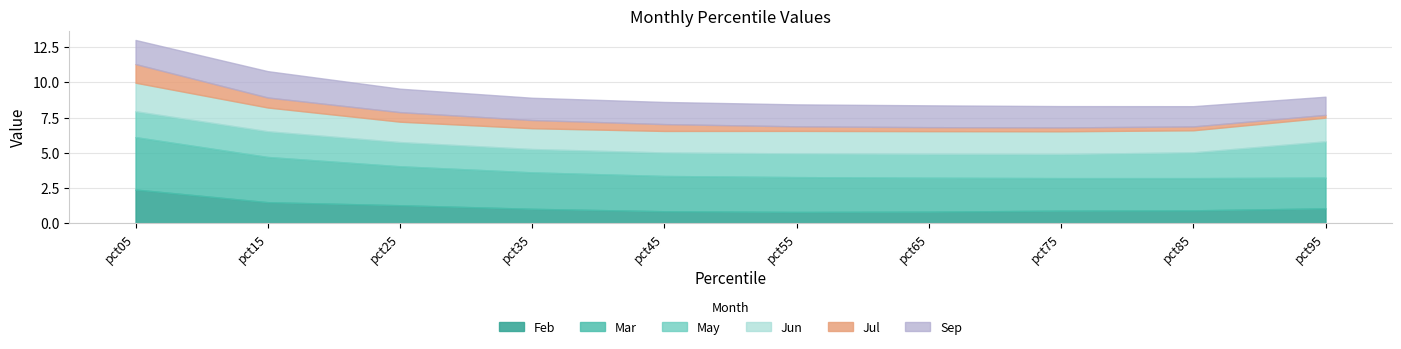

How many lines are shown in the chart?

6